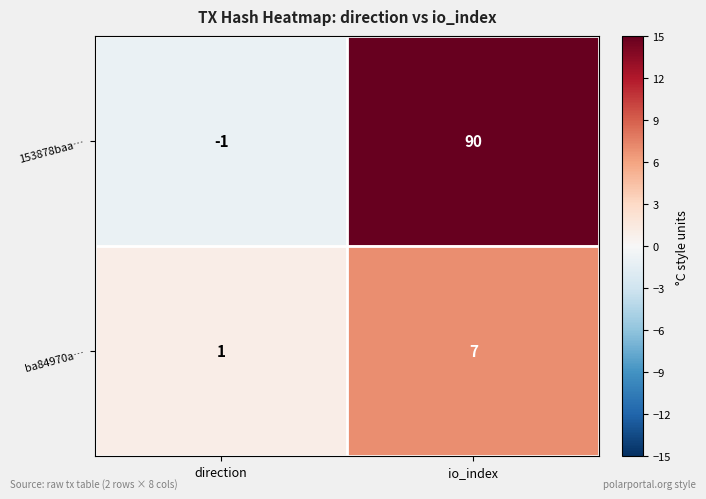

Is the value of 153878baa… at direction greater than the value of ba84970a… at io_index?

No